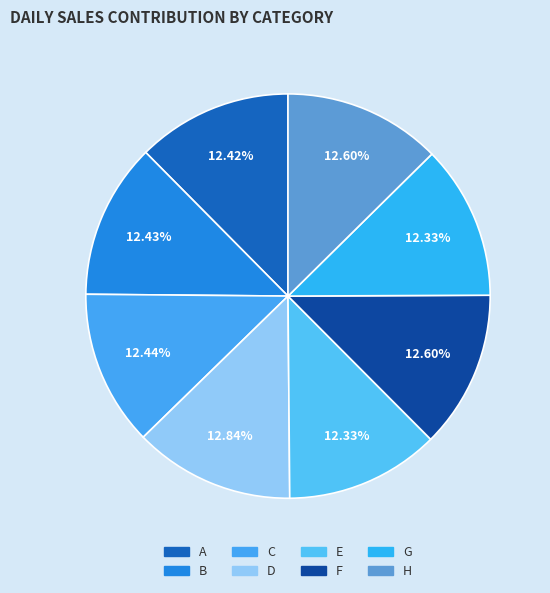

Between H and F, which is larger?

H